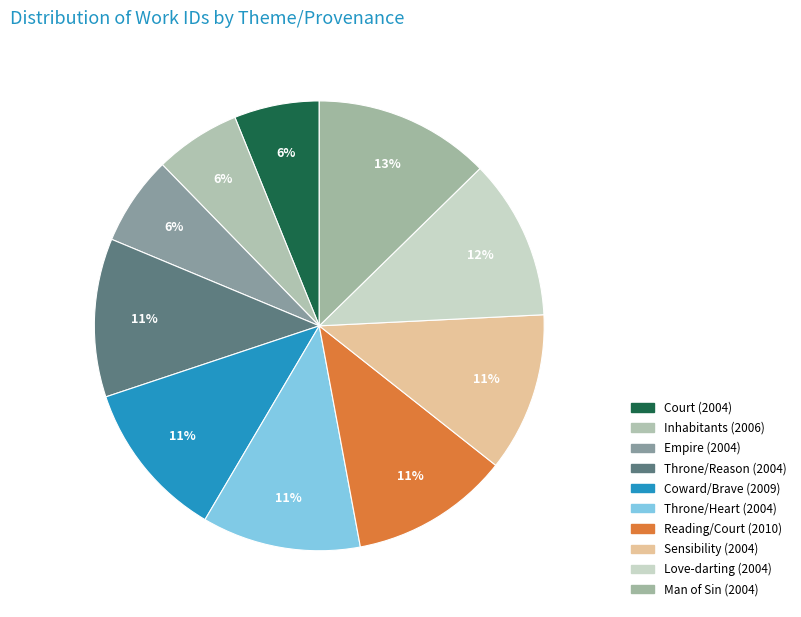

How much of the chart is everything except Throne/Reason (2004)?

88.6%